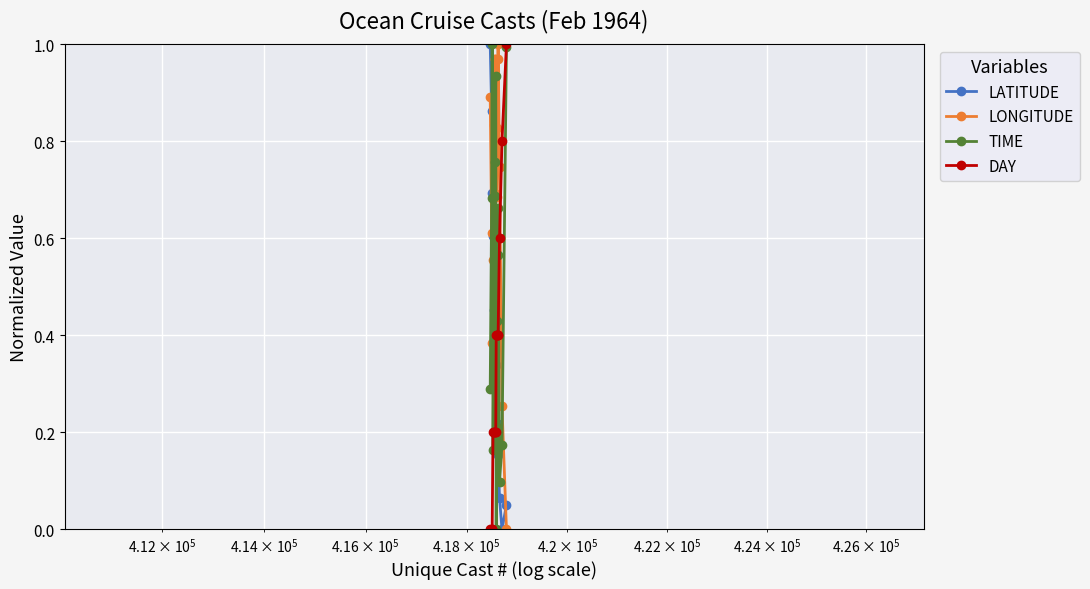

True or false: LONGITUDE has more than 2 interior local peaks.

False